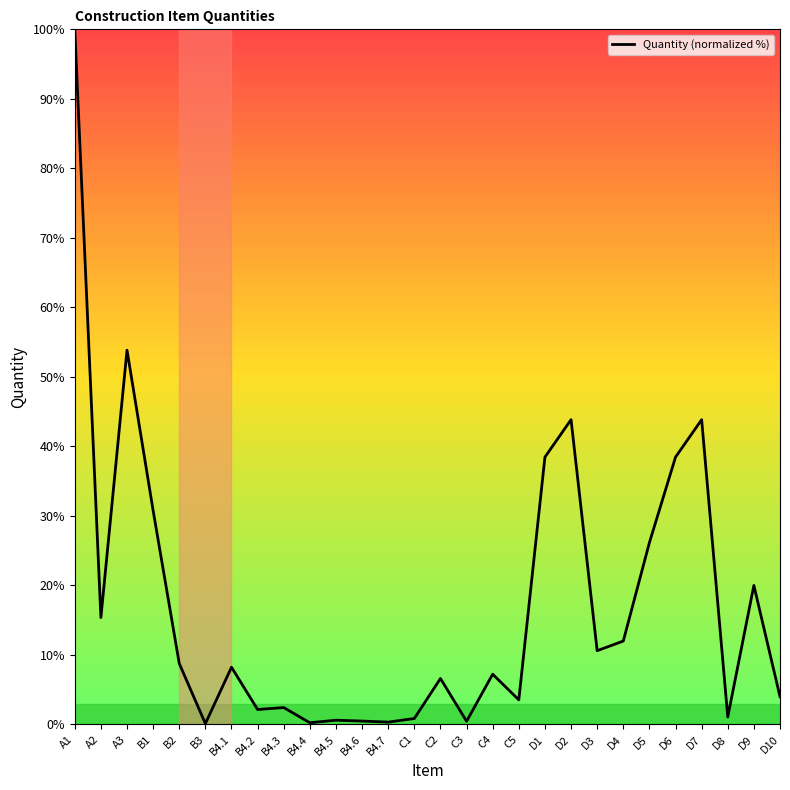

Count the number of data series in this chart.

1